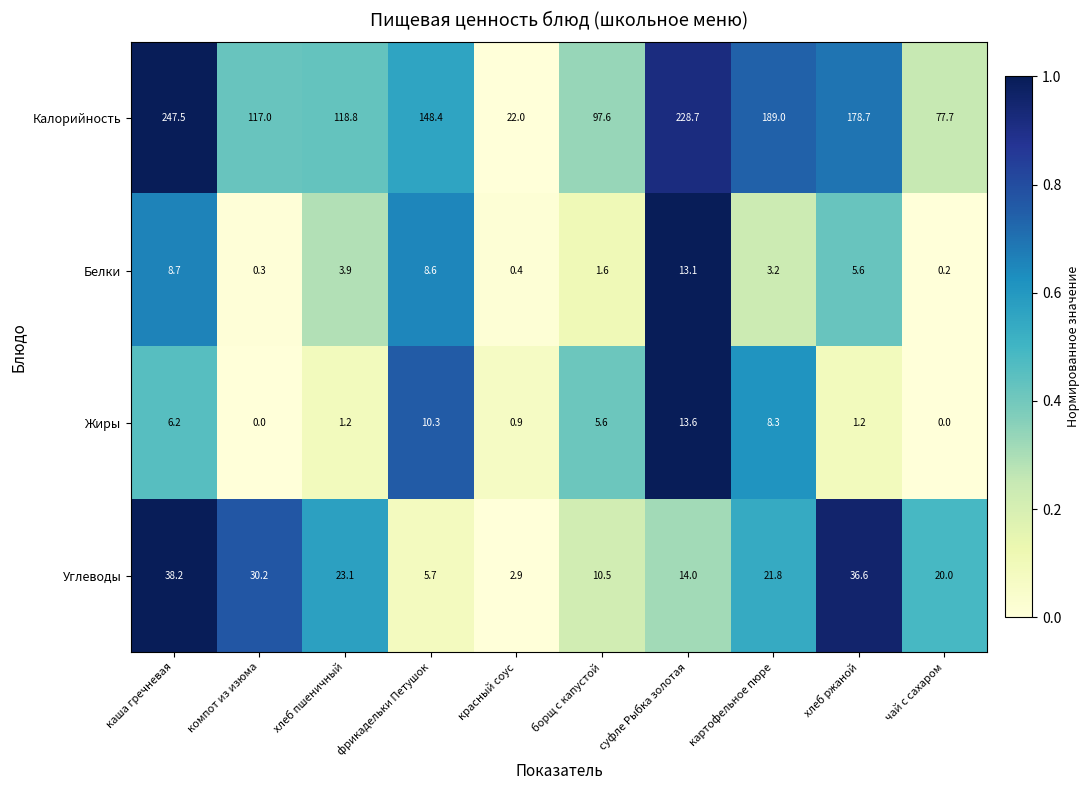

Between красный соус and чай с сахаром, which series saw the biggest shift?

Калорийность